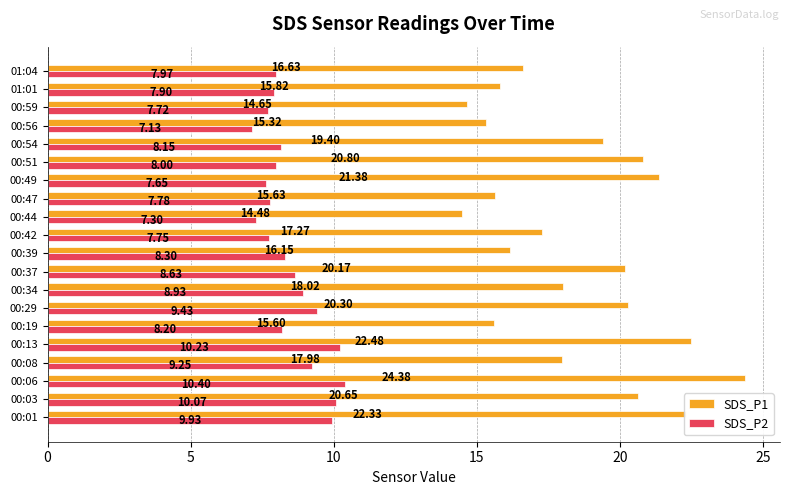

Which series has the largest range (max minus min)?

SDS_P1